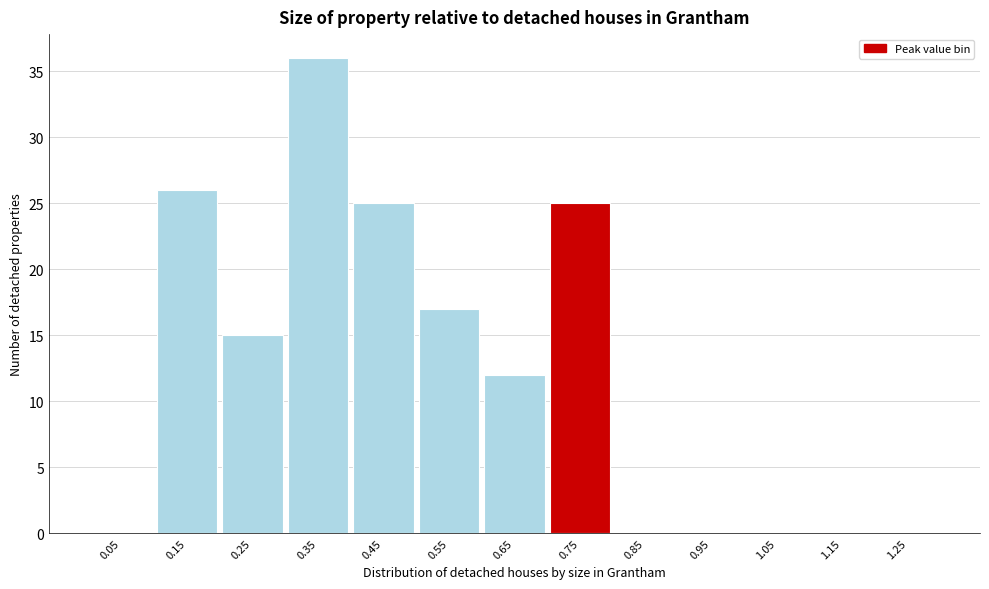

Reading left to right, transcribe all the data shown in this chart.

0.05=0	0.15=26	0.25=15	0.35=36	0.45=25	0.55=17	0.65=12	0.75=25	0.85=0	0.95=0	1.05=0	1.15=0	1.25=0